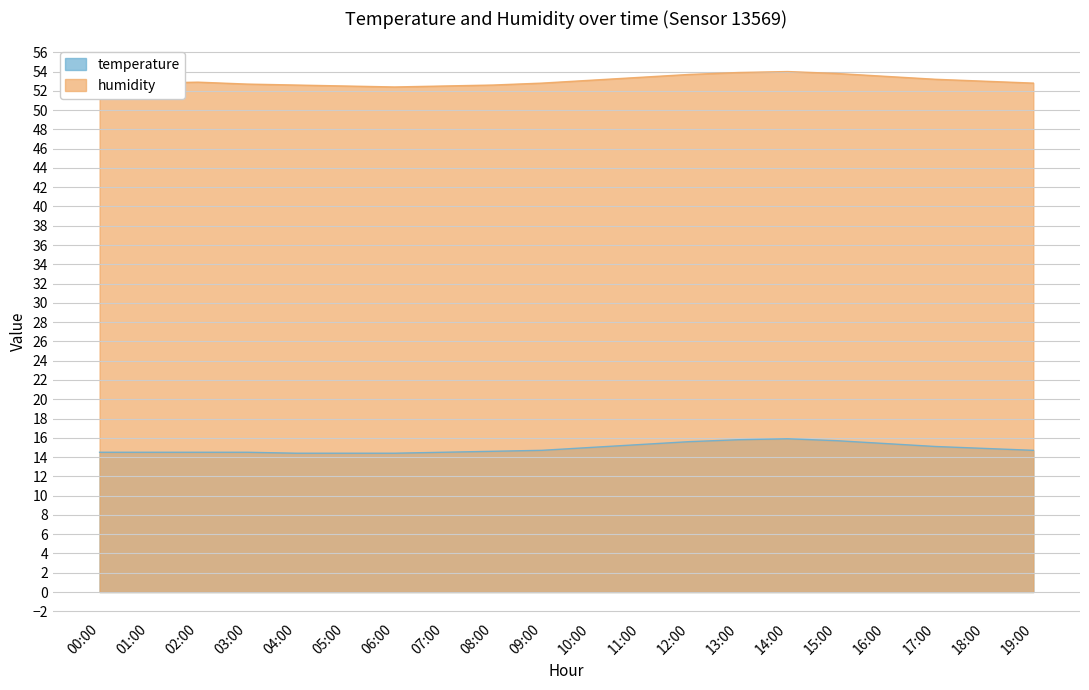

What is the difference between the temperature values at 17:00 and 08:00?

0.5